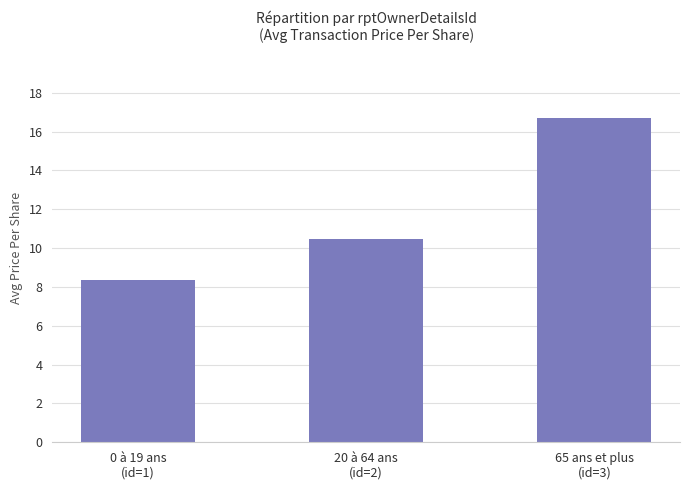

What is the average value?

11.8